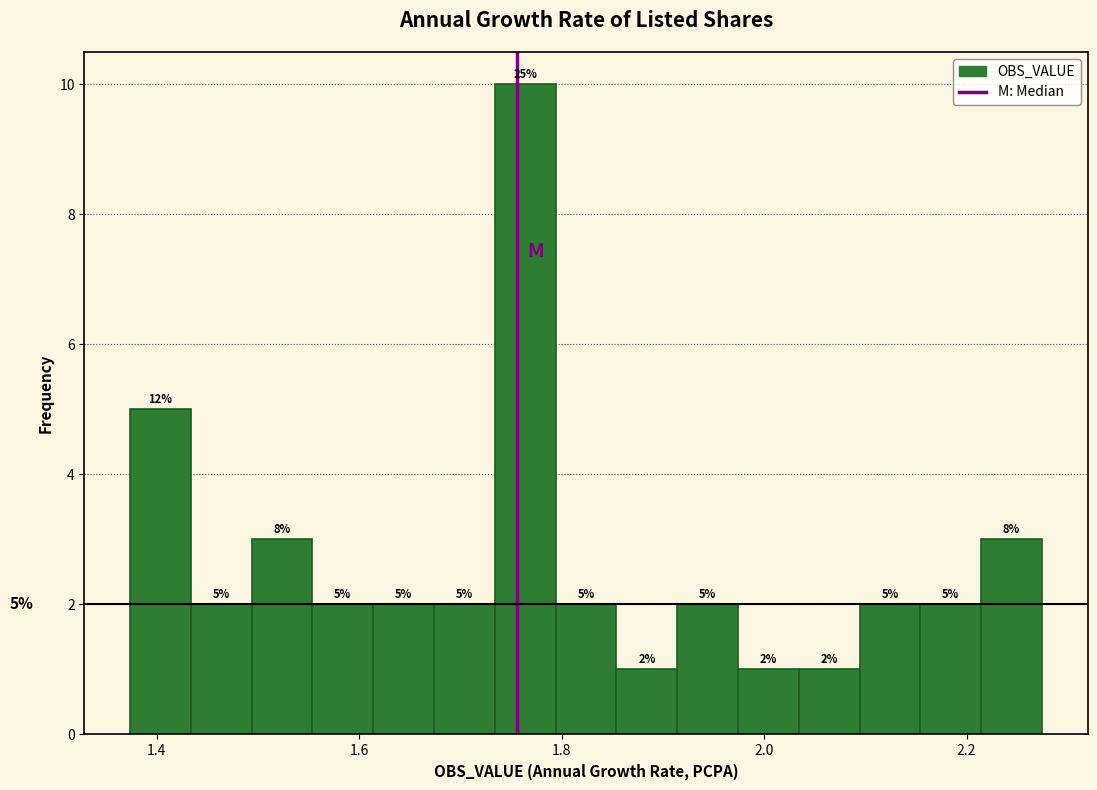

Around what value on the x-axis is the tallest bar? Give the approximate position of its centre, as read against the axis.

1.76